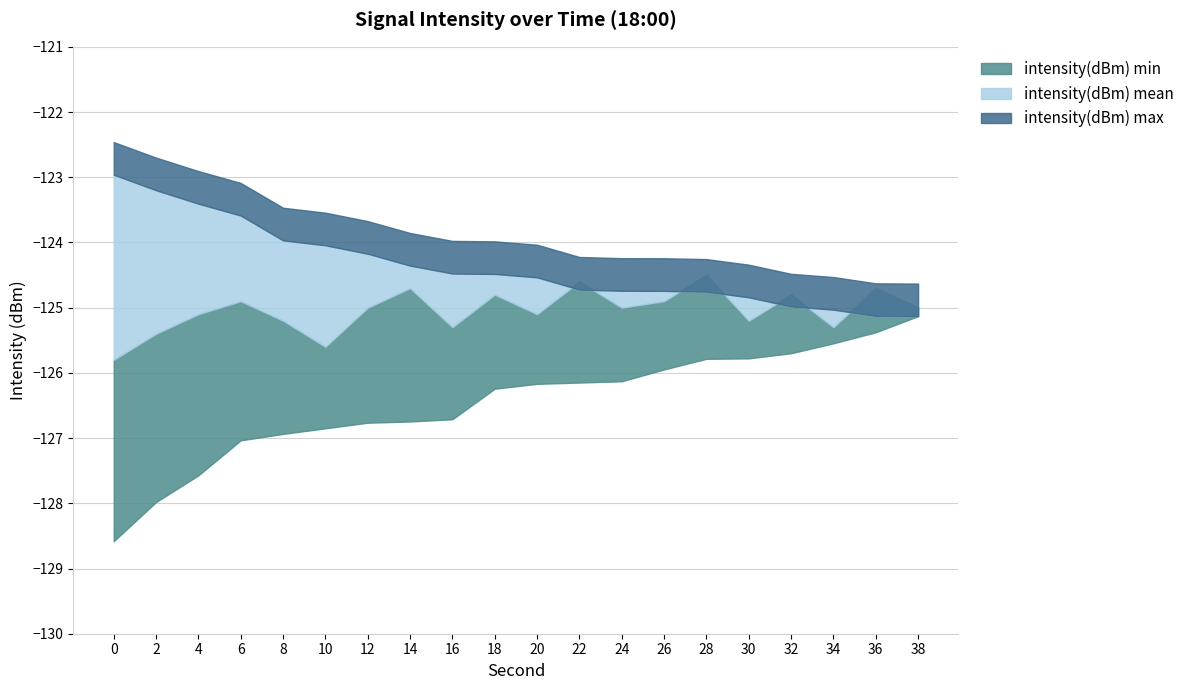

How many times do intensity(dBm) mean and intensity(dBm) max cross each other?

7